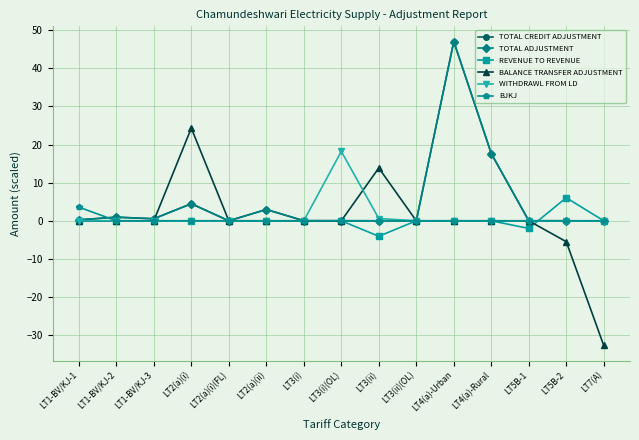

Which label corresponds to the smallest value in the chart?

LT7(A)